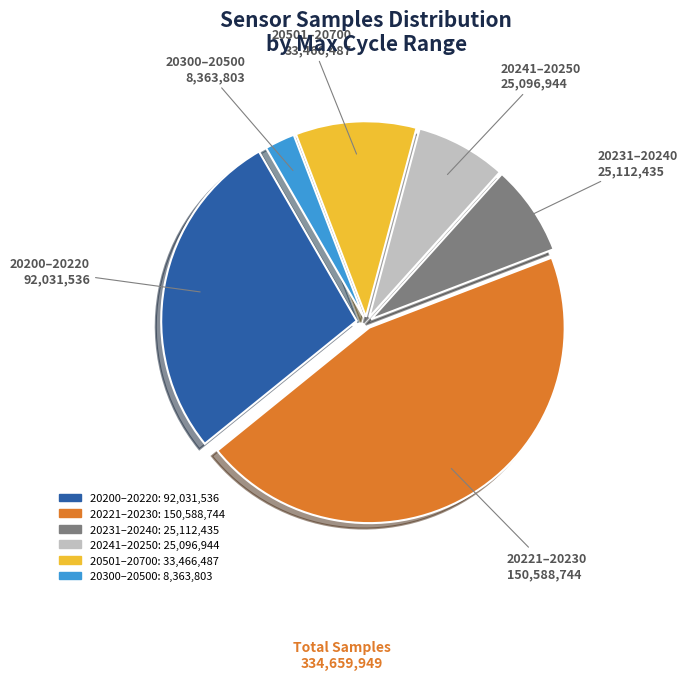

Does any single category account for the majority?

No